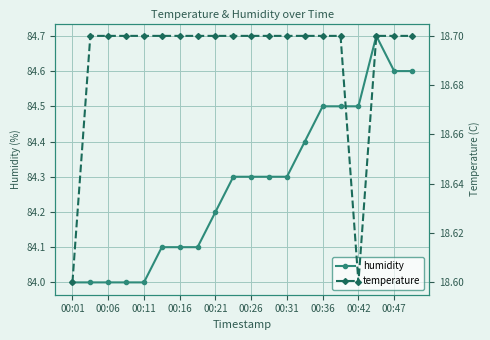

What is the highest value of the humidity series?

84.7